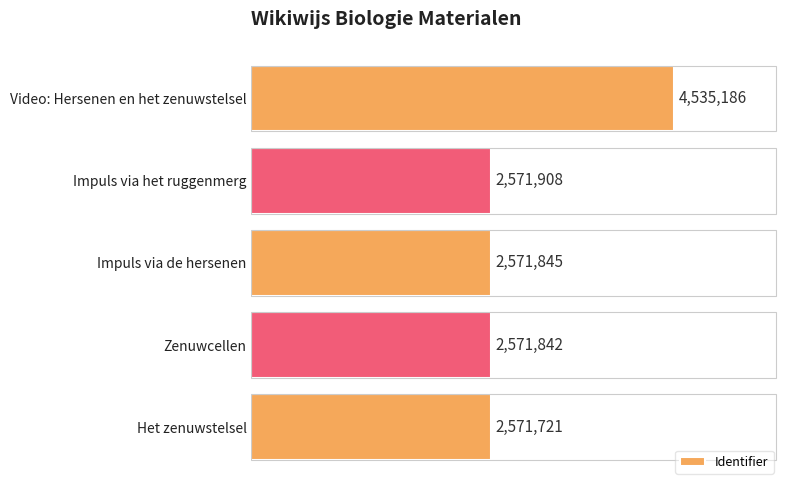

Rank the categories by value from lowest to highest.

Het zenuwstelsel, Zenuwcellen, Impuls via de hersenen, Impuls via het ruggenmerg, Video: Hersenen en het zenuwstelsel